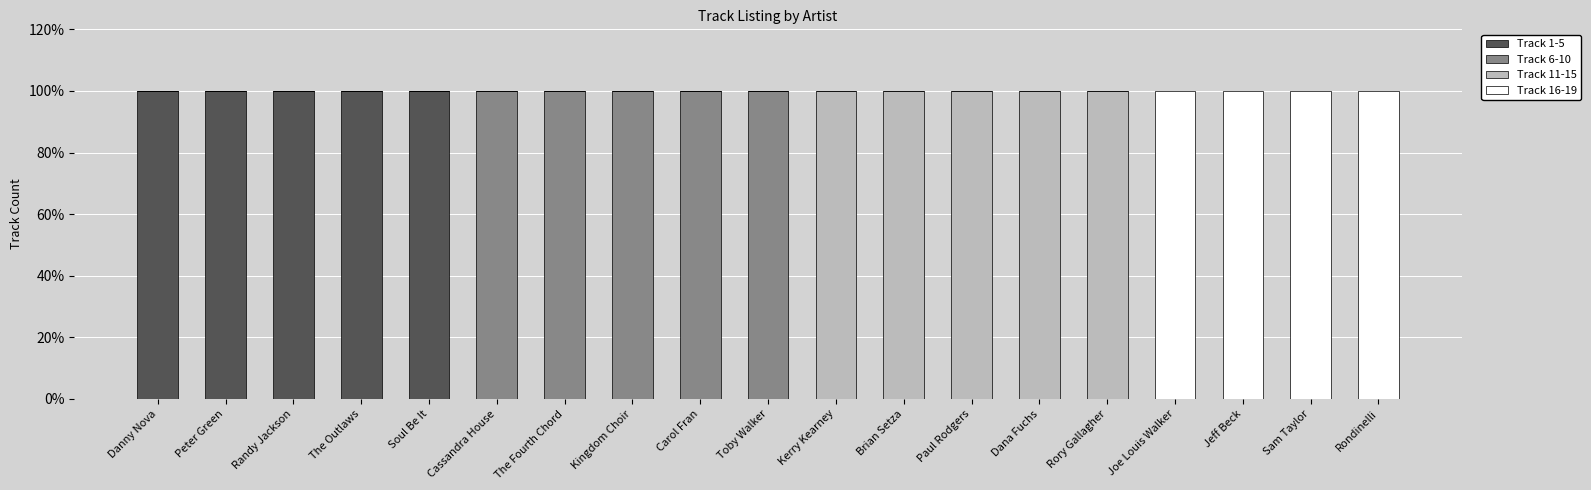

Which series has the largest range (max minus min)?

Track 1-5